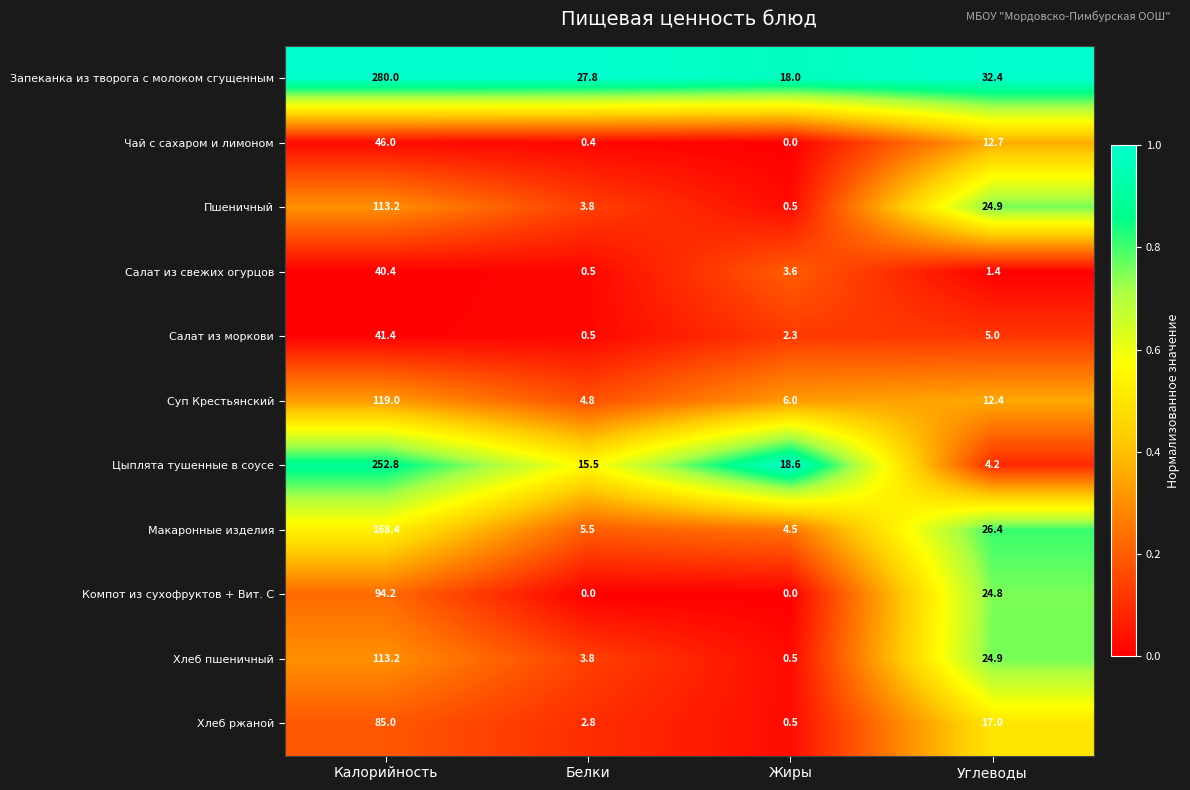

What is the maximum value for Суп Крестьянский?

119.0